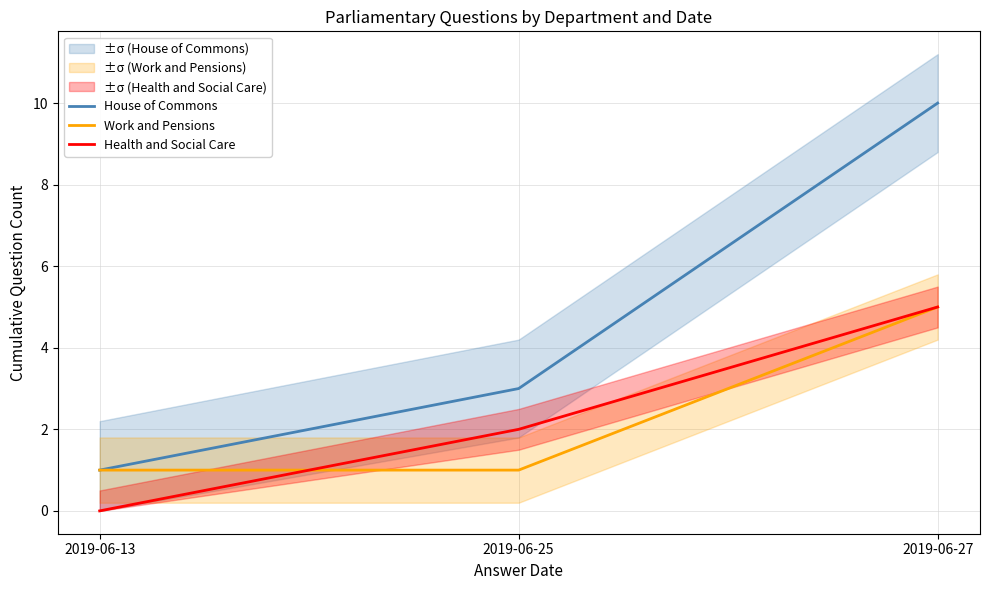

What is the sum of all House of Commons values?

14